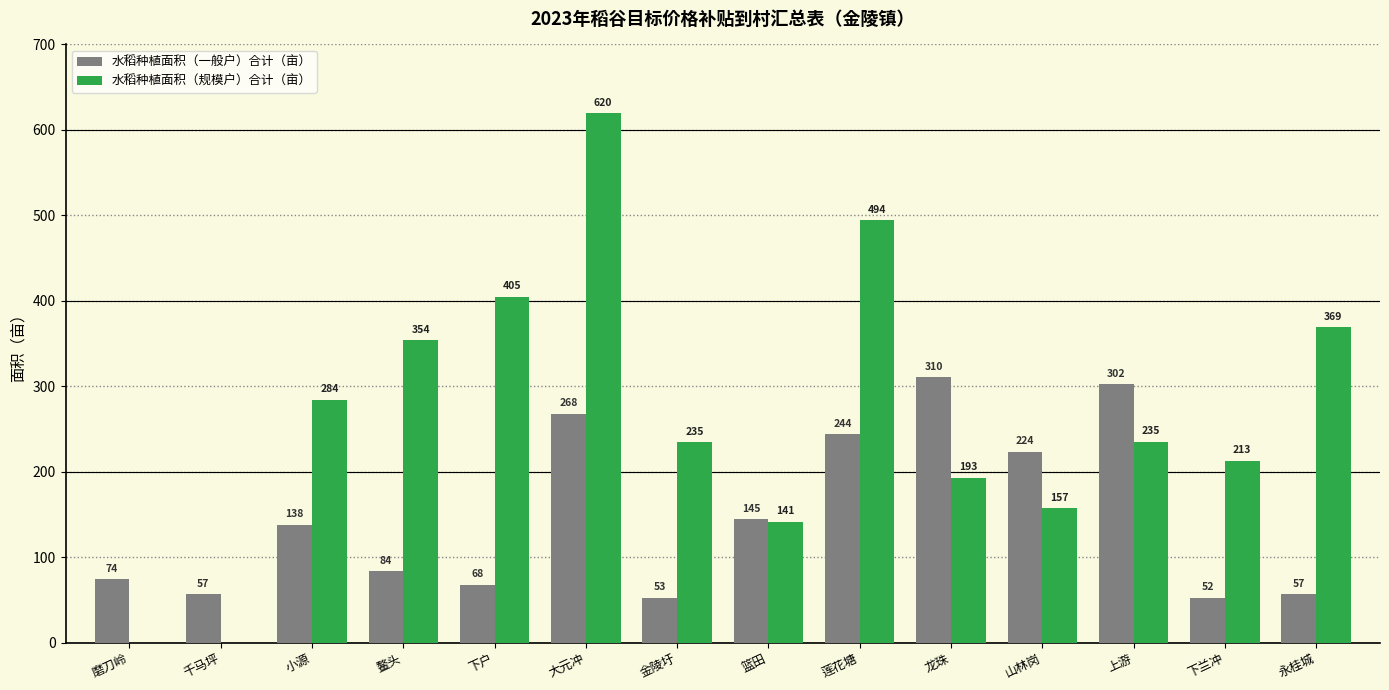

Read the 水稻种植面积（规模户）合计（亩） value at 鳌头.

354.0